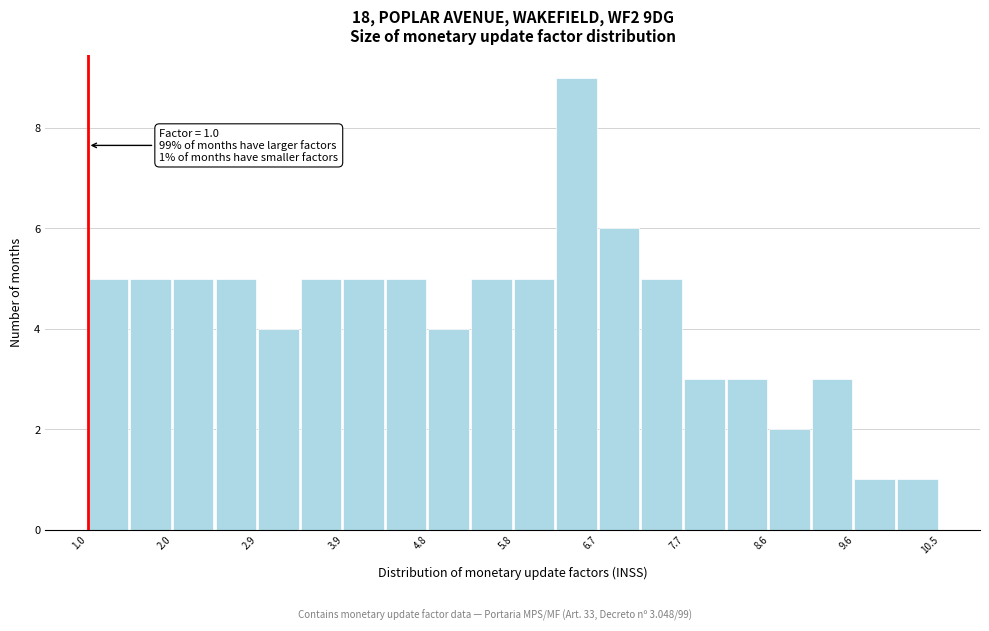

Which range on the x-axis has the tallest bar?

6.2 to 6.7